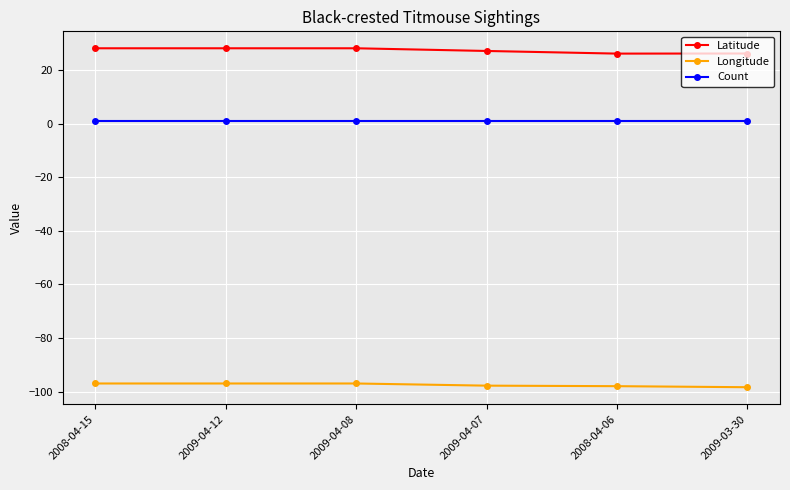

What is the approximate value of Latitude at 2009-03-30?

26.2